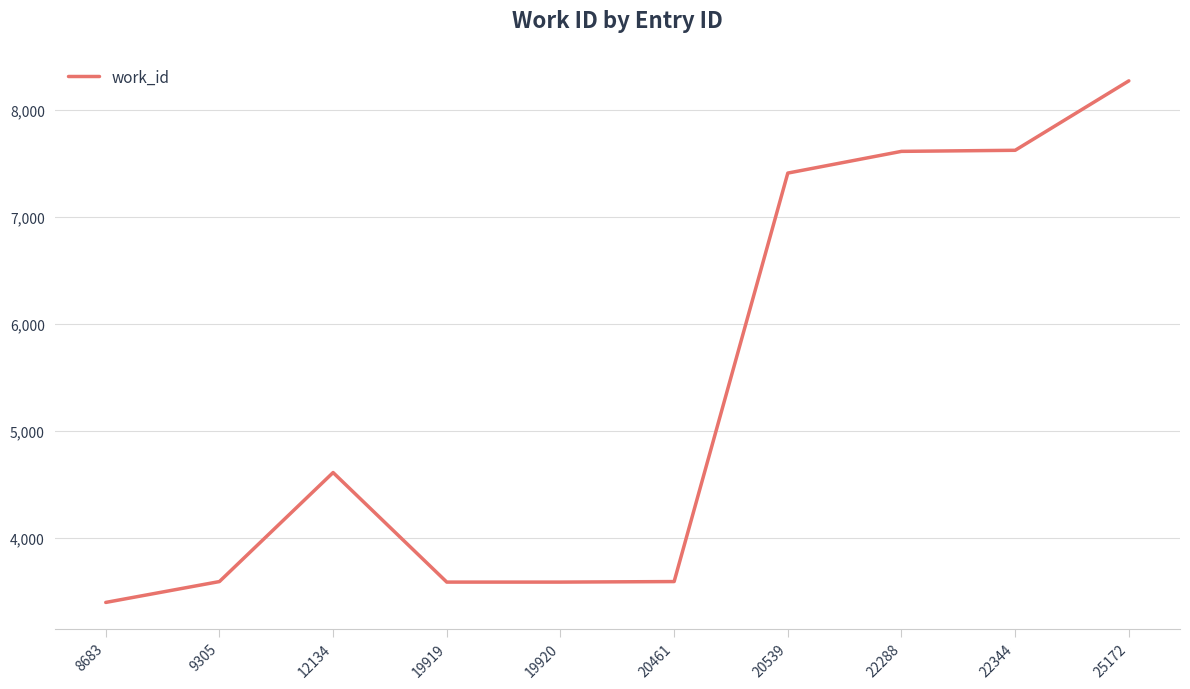

At which category does the chart reach its minimum across all series?

8683